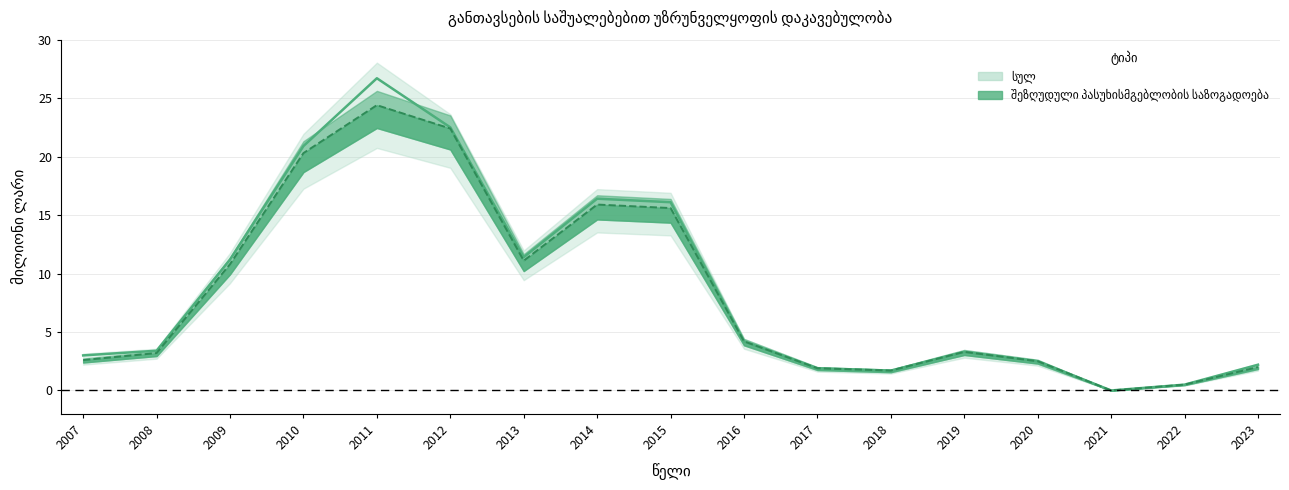

At which label is შეზღუდული პასუხისმგებლობის საზოგადოება closest to 12?

2013